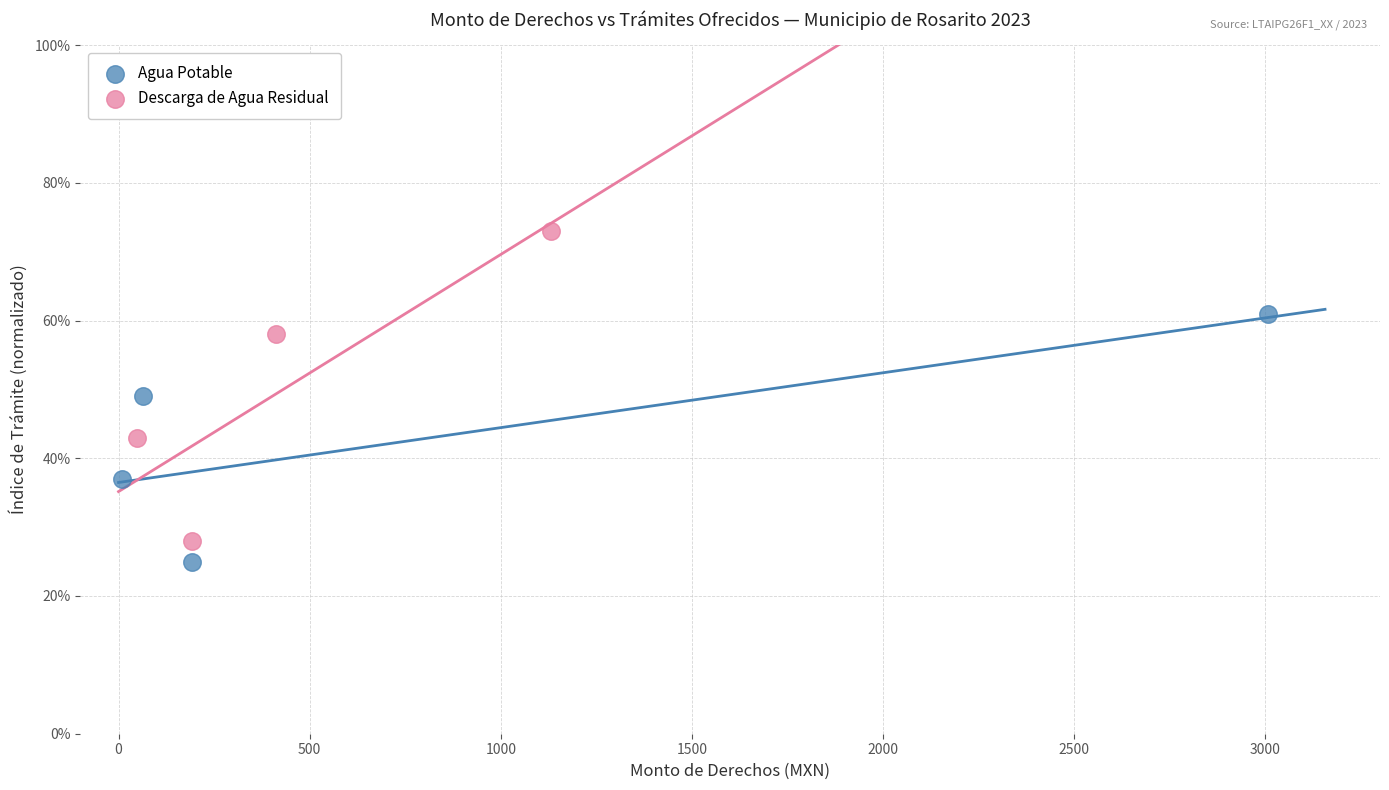

Which series reaches the maximum Y coordinate?

Descarga de Agua Residual